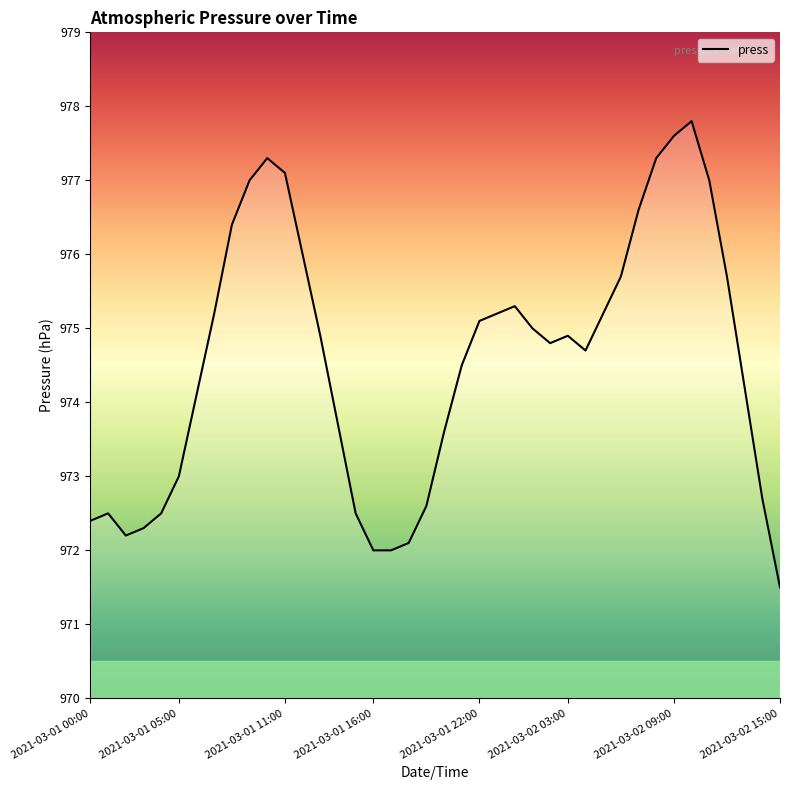

How many categories are shown in the chart?

40